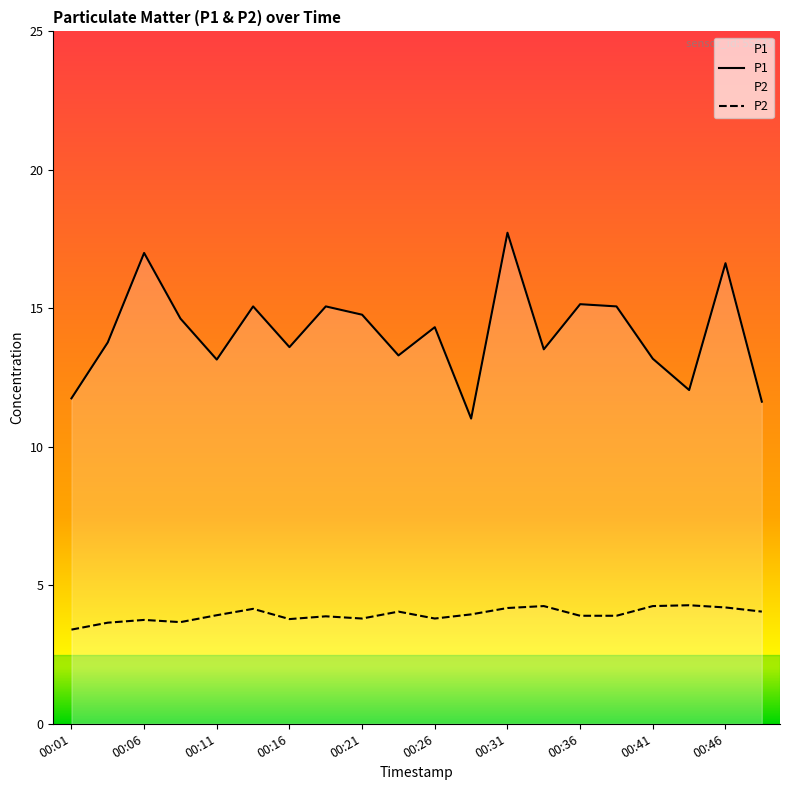

Which series has the widest spread of values?

P1